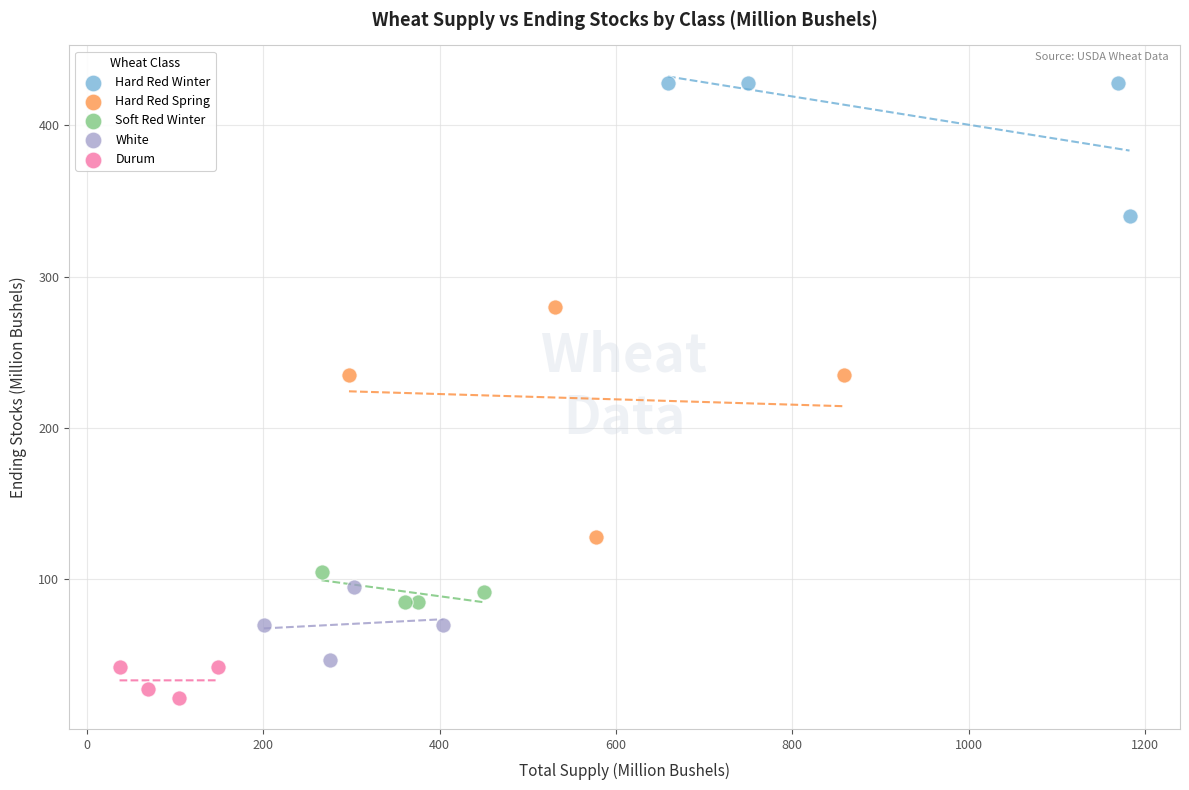

Which series has the largest Y range (max minus min)?

Hard Red Spring